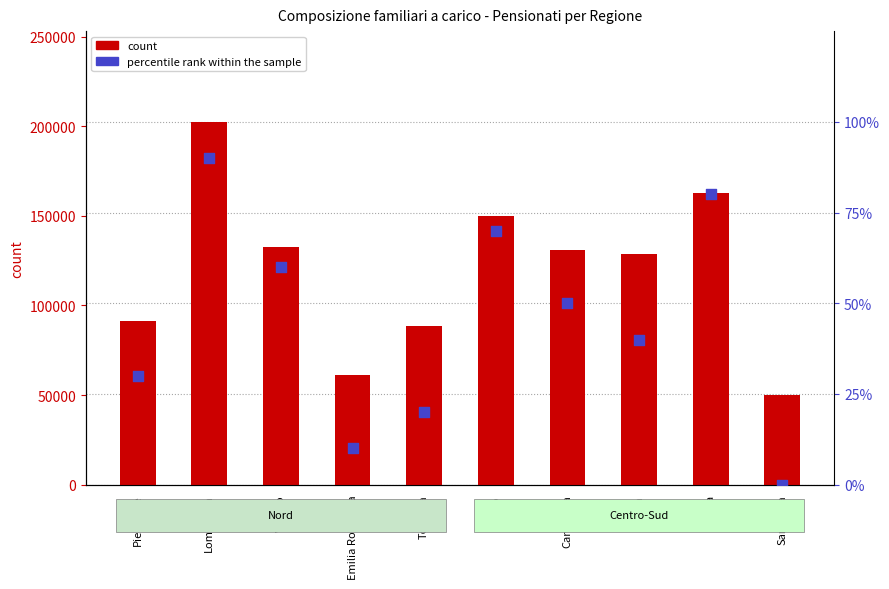

Which series contains the highest Y value?

count